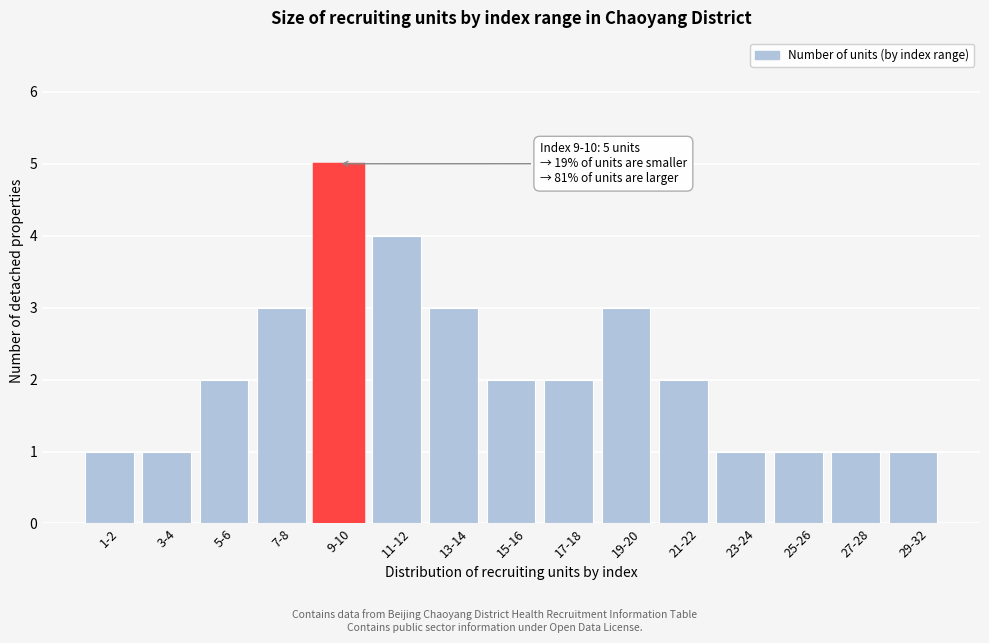

Reading left to right, list all the values displayed in this chart.

1-2=1	3-4=1	5-6=2	7-8=3	9-10=5	11-12=4	13-14=3	15-16=2	17-18=2	19-20=3	21-22=2	23-24=1	25-26=1	27-28=1	29-32=1